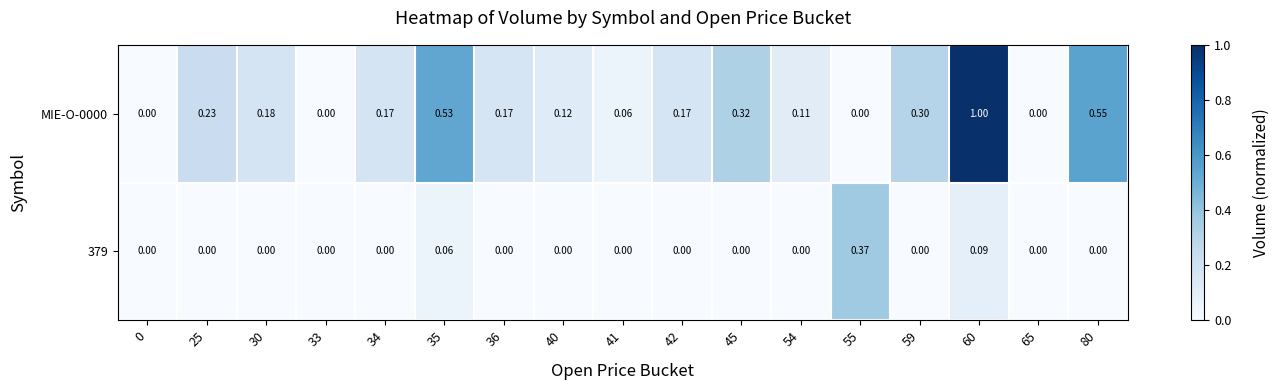

At 25, list the series in order from smallest to largest.

379, MIE-O-0000